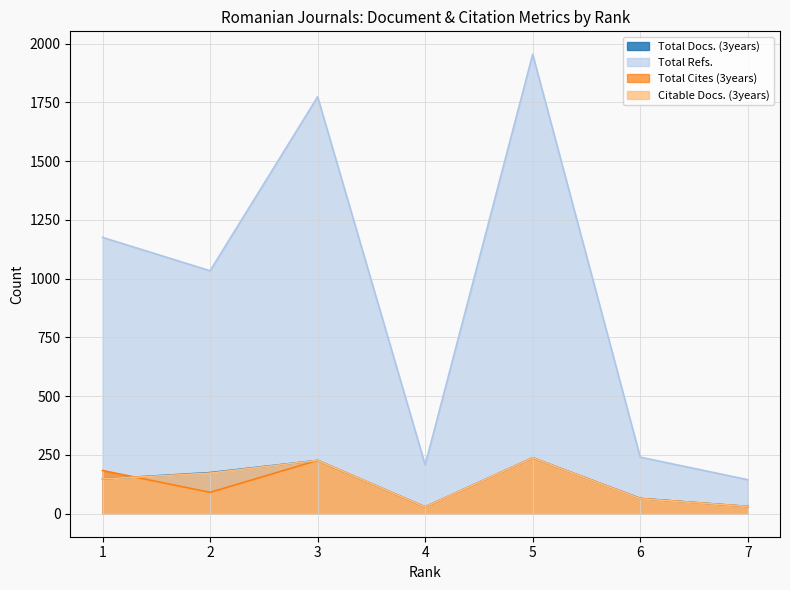

How many values in the Total Refs. series exceed 1034?

3